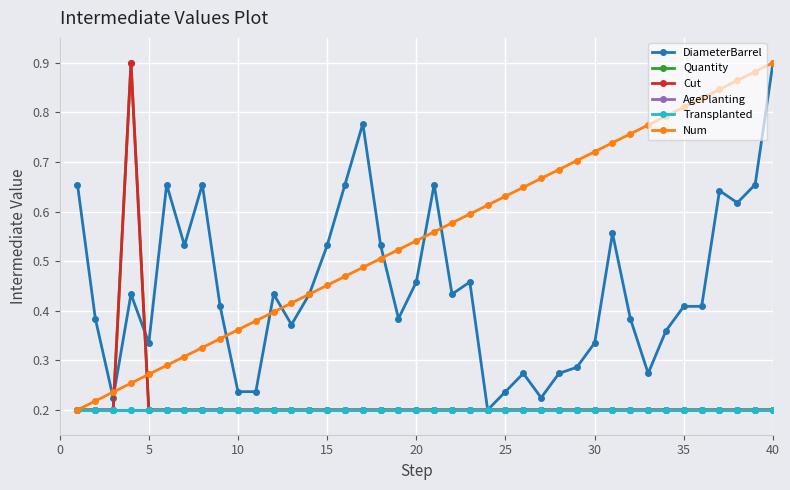

At how many categories does at least one series exceed 0?

40